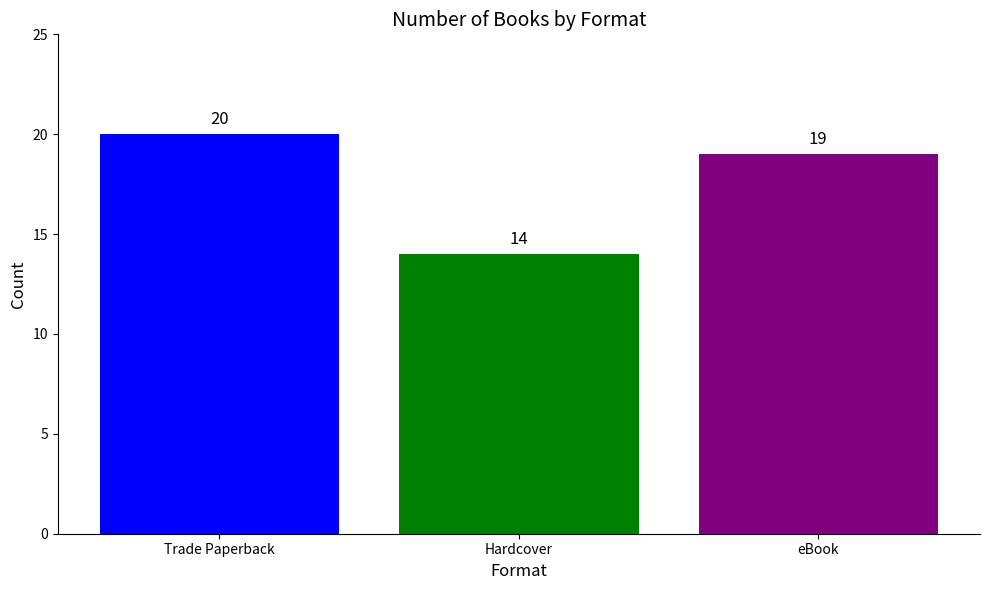

Are the bars horizontal?

No